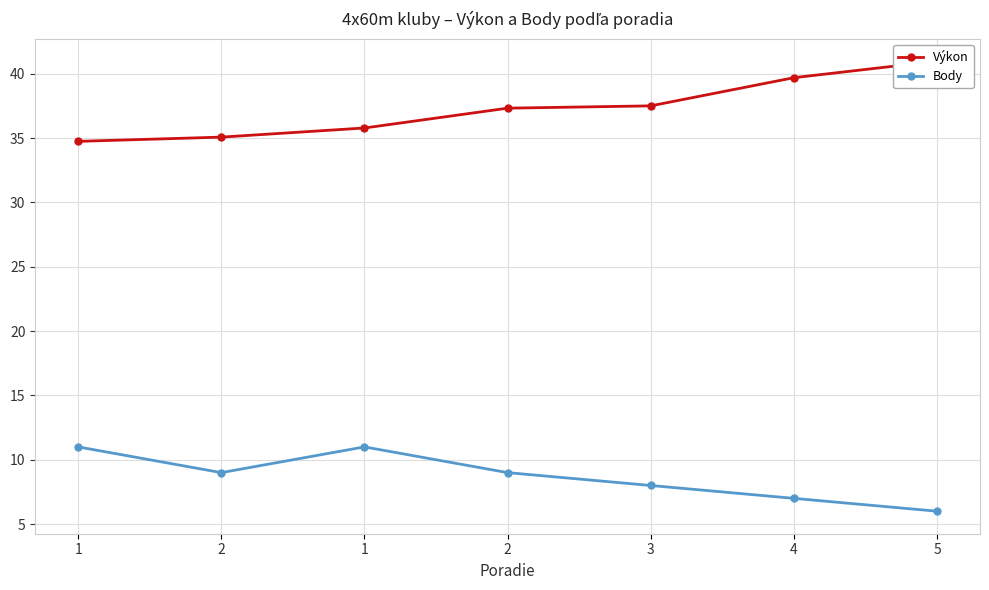

True or false: Body and Výkon cross at least once.

False